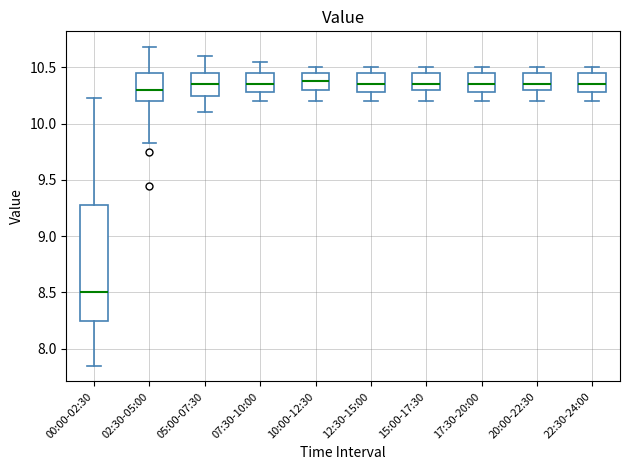

Reading left to right, transcribe this box plot: for each box, give where its median line is, the range the box spans, and where its two whiskers end, as read against the y-axis. The values are not printed on the chart, so give them approximately, as read against the axis.

00:00-02:30: median 8.50, box 8.25 to 9.30, whiskers 7.85 to 10.25
02:30-05:00: median 10.30, box 10.20 to 10.45, whiskers 9.85 to 10.70
05:00-07:30: median 10.35, box 10.25 to 10.45, whiskers 10.10 to 10.60
07:30-10:00: median 10.35, box 10.30 to 10.45, whiskers 10.20 to 10.55
10:00-12:30: median 10.40, box 10.30 to 10.45, whiskers 10.20 to 10.50
12:30-15:00: median 10.35, box 10.30 to 10.45, whiskers 10.20 to 10.50
15:00-17:30: median 10.35, box 10.30 to 10.45, whiskers 10.20 to 10.50
17:30-20:00: median 10.35, box 10.30 to 10.45, whiskers 10.20 to 10.50
20:00-22:30: median 10.35, box 10.30 to 10.45, whiskers 10.20 to 10.50
22:30-24:00: median 10.35, box 10.30 to 10.45, whiskers 10.20 to 10.50